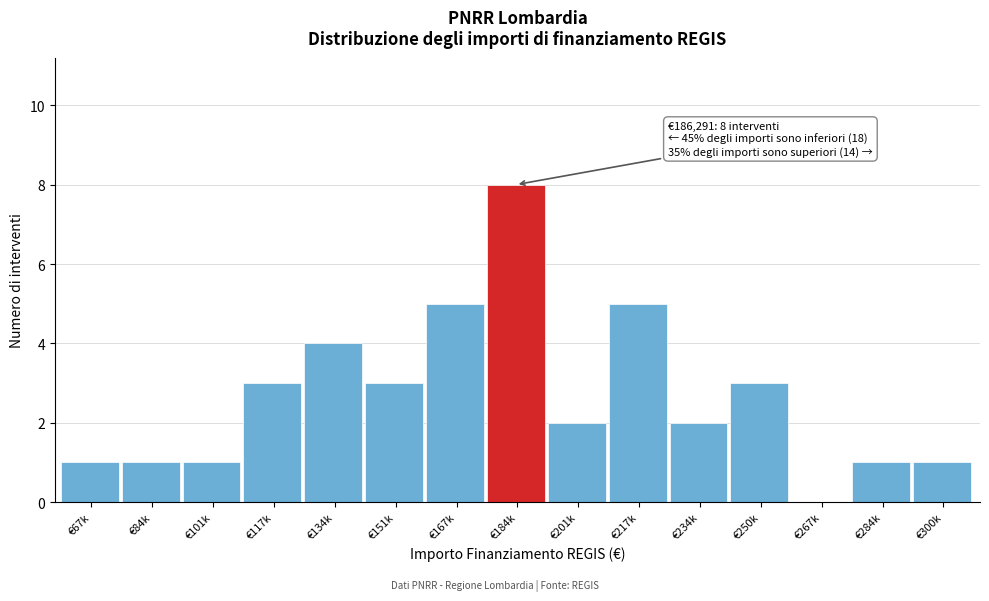

Reading left to right, what are all the values shown in this chart?

€67k=1	€84k=1	€101k=1	€117k=3	€134k=4	€151k=3	€167k=5	€184k=8	€201k=2	€217k=5	€234k=2	€250k=3	€267k=0	€284k=1	€300k=1